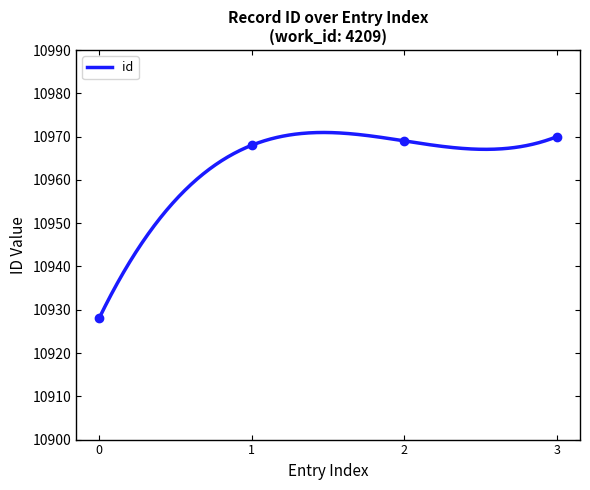

What is the maximum value for id?

10970.9